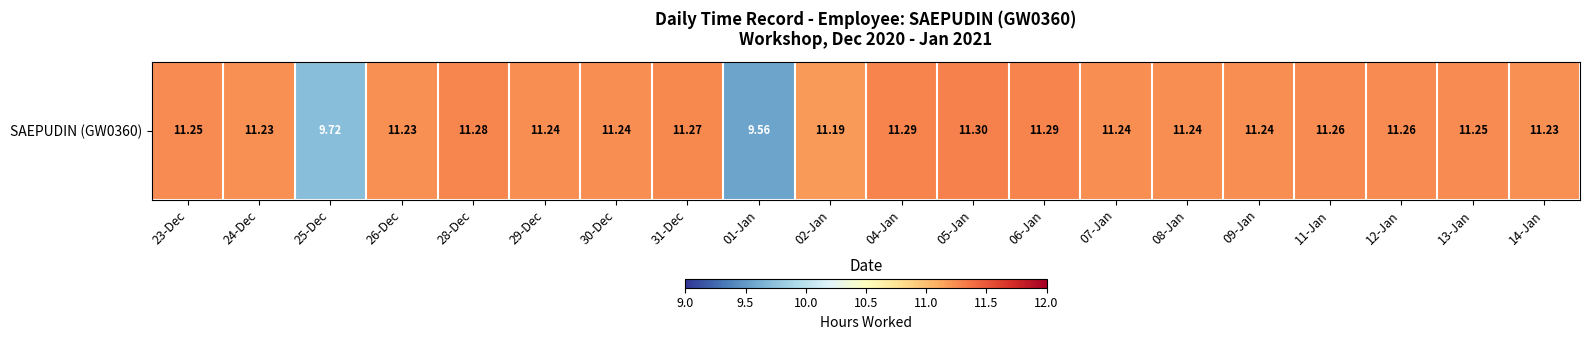

What value does the data have at 13-Jan?

11.2